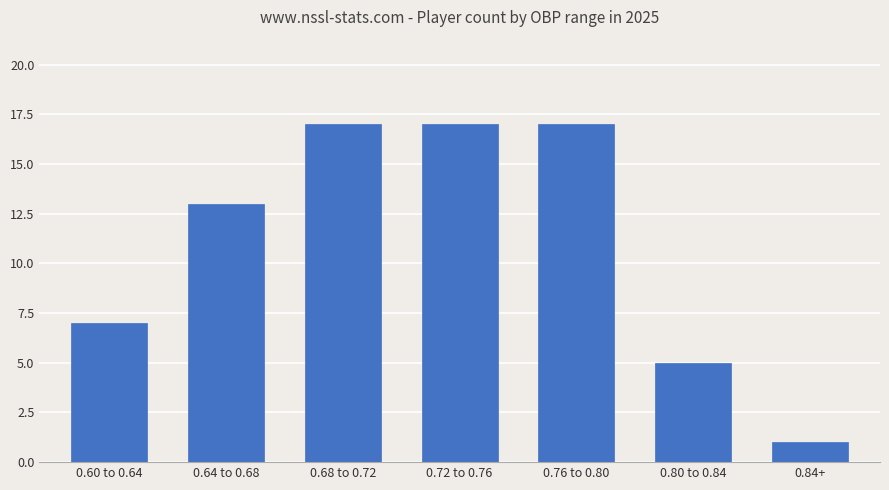

At which label is the value closest to 9?

0.60 to 0.64